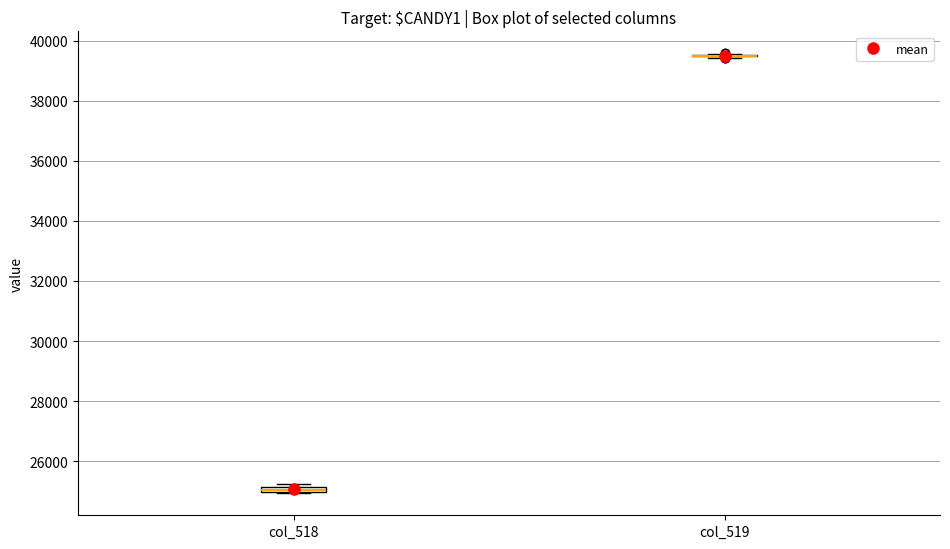

Where is the upper edge of the box for col_518 on the y-axis? The values are not printed on the chart, so give them approximately, as read against the axis.

25200